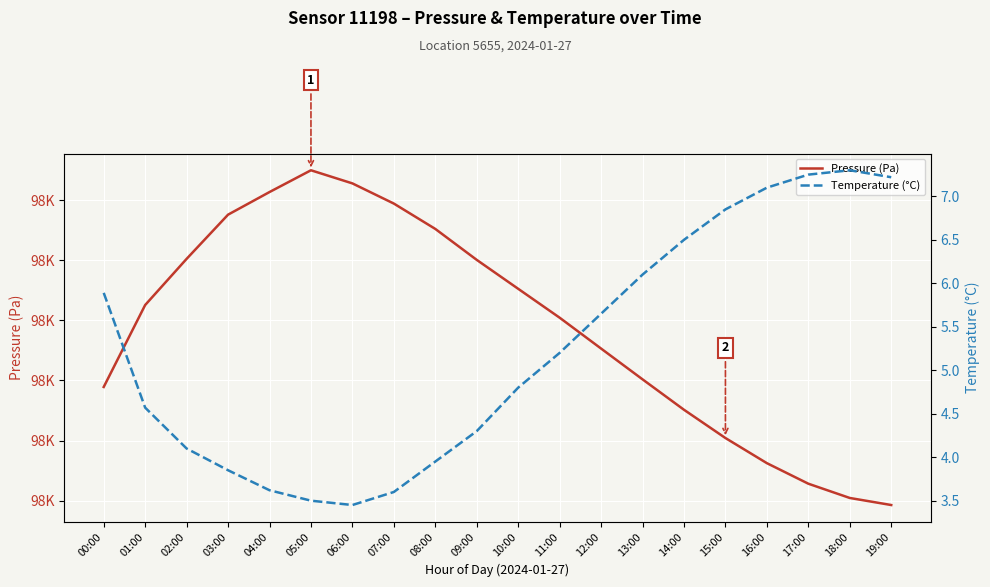

In Pressure (Pa), how many points are higher than both neighbors (excluding endpoints)?

1